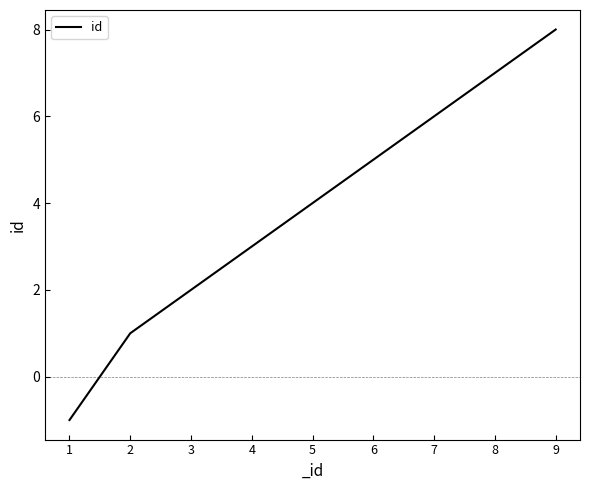

The value at 2 is 2. True or false?

False